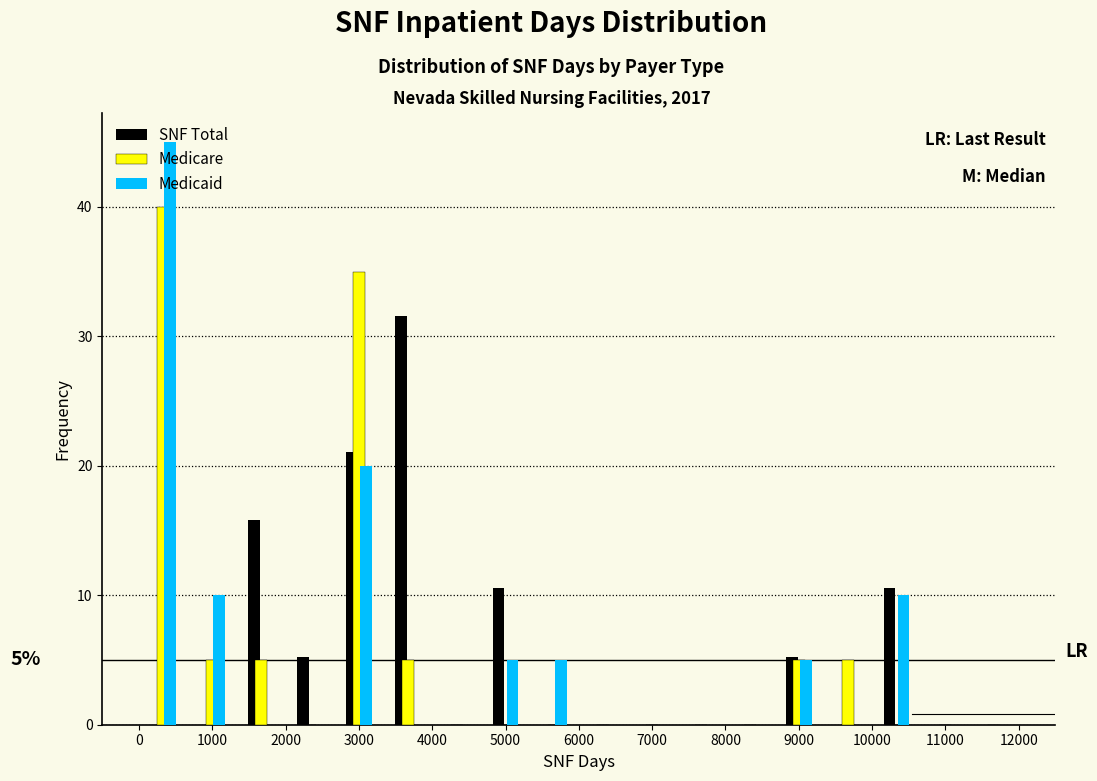

In the SNF Total series, which range on the x-axis has the tallest bar?

3300 to 4000